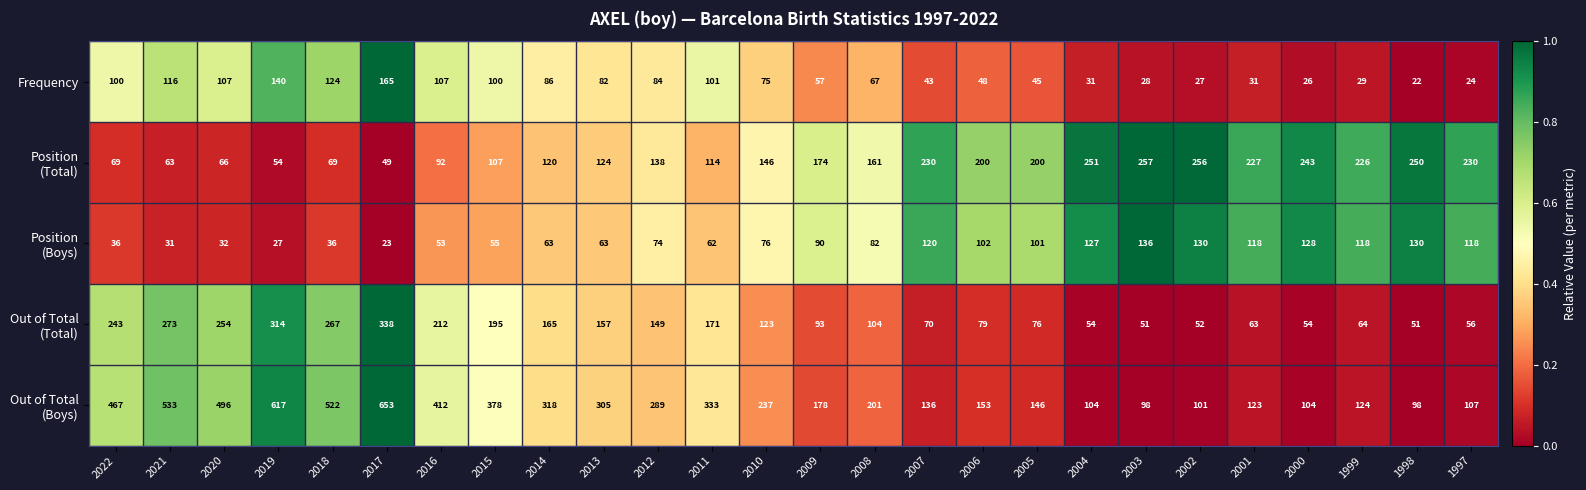

Count the number of data series in this chart.

5